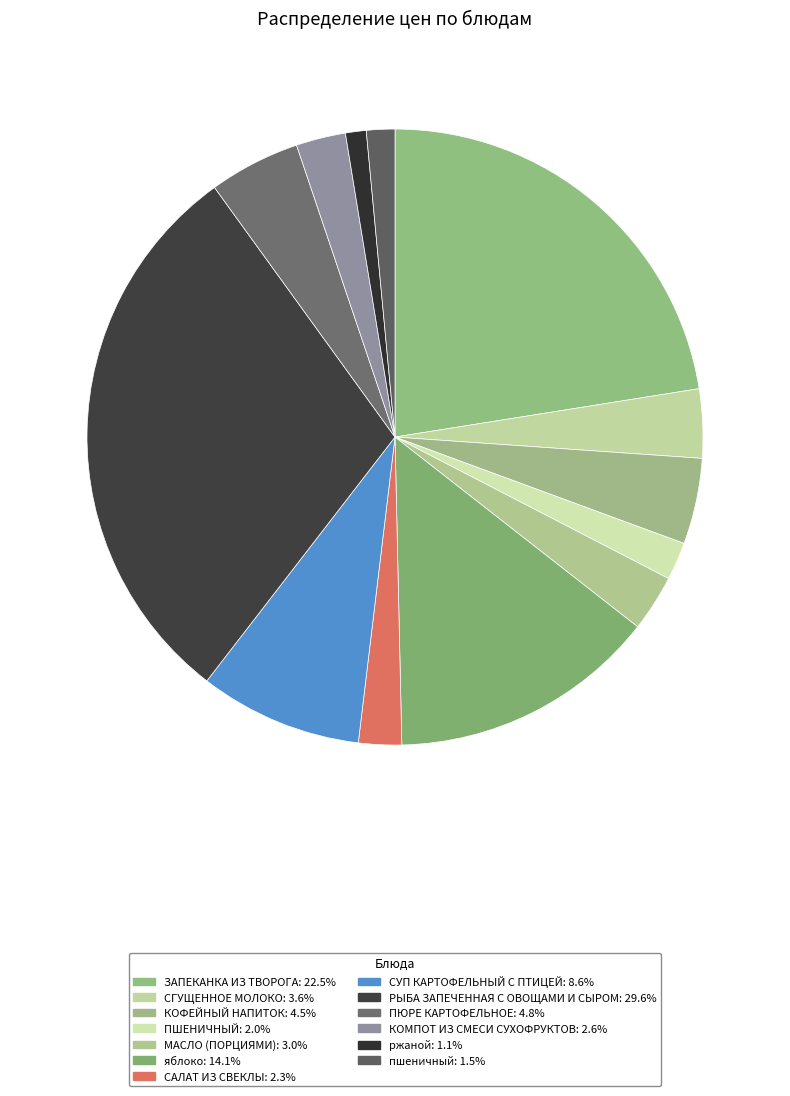

Rank the categories by value from lowest to highest.

ржаной, пшеничный, ПШЕНИЧНЫЙ, САЛАТ ИЗ СВЕКЛЫ, КОМПОТ ИЗ СМЕСИ СУХОФРУКТОВ, МАСЛО (ПОРЦИЯМИ), СГУЩЕННОЕ МОЛОКО, КОФЕЙНЫЙ НАПИТОК, ПЮРЕ КАРТОФЕЛЬНОЕ, СУП КАРТОФЕЛЬНЫЙ С ПТИЦЕЙ, яблоко, ЗАПЕКАНКА ИЗ ТВОРОГА, РЫБА ЗАПЕЧЕННАЯ С ОВОЩАМИ И СЫРОМ